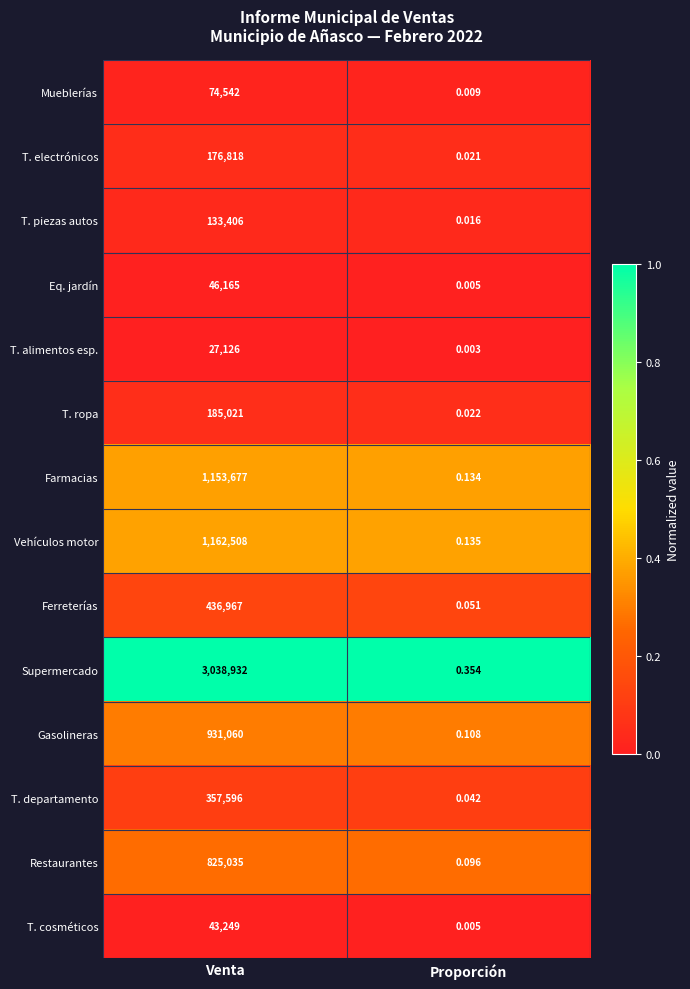

Which series has the largest range (max minus min)?

Supermercado